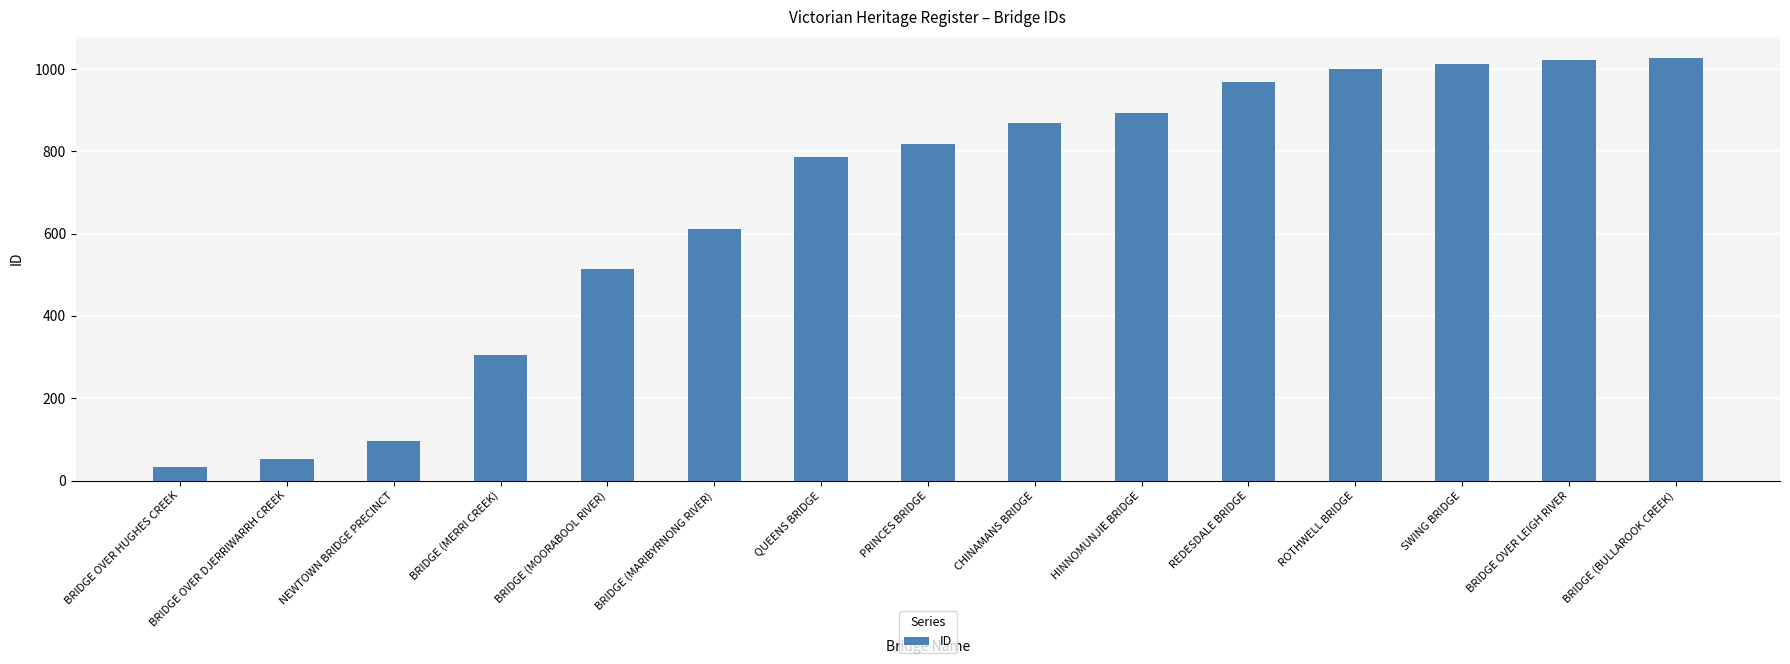

What is the smallest value displayed?

34